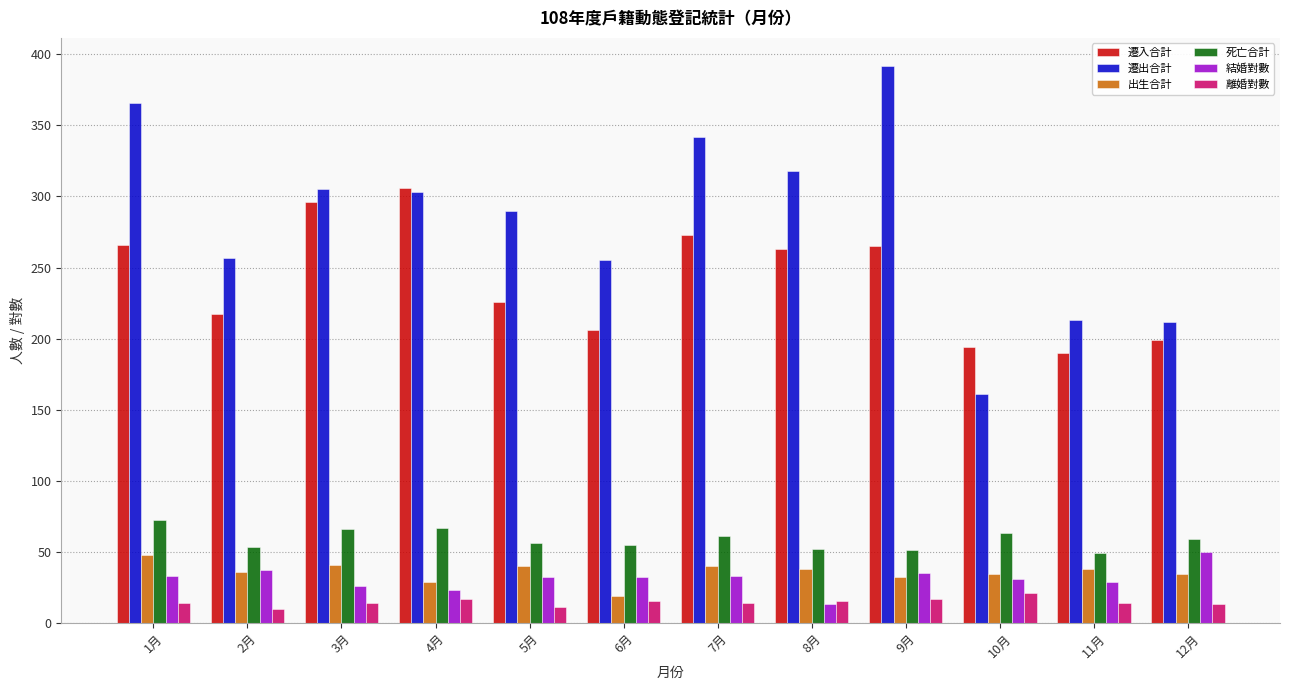

Which category has the highest value in the 遷入合計 series?

4月